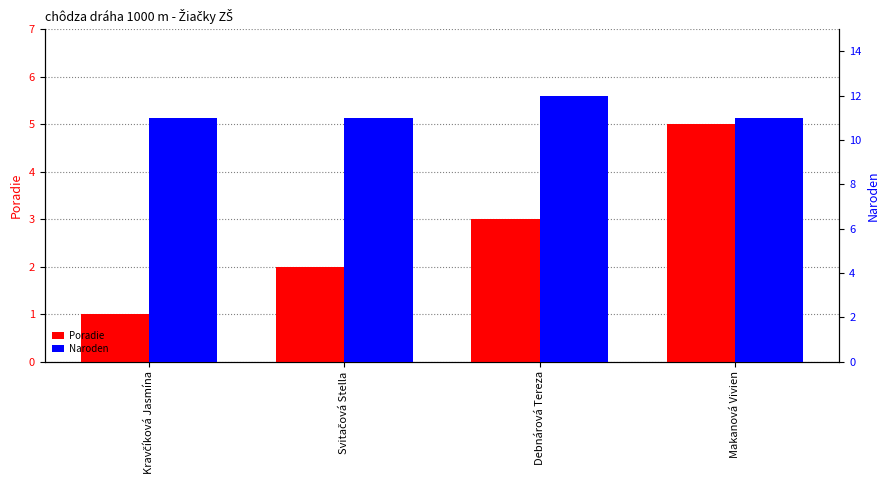

What is the label of the 4th bar from the left?

Makanová Vivien